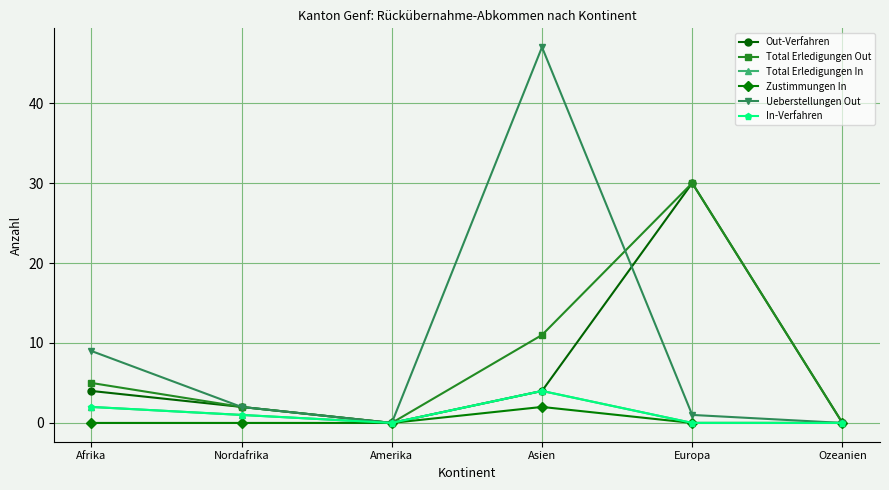

Which category has the highest value in the Total Erledigungen Out series?

Europa